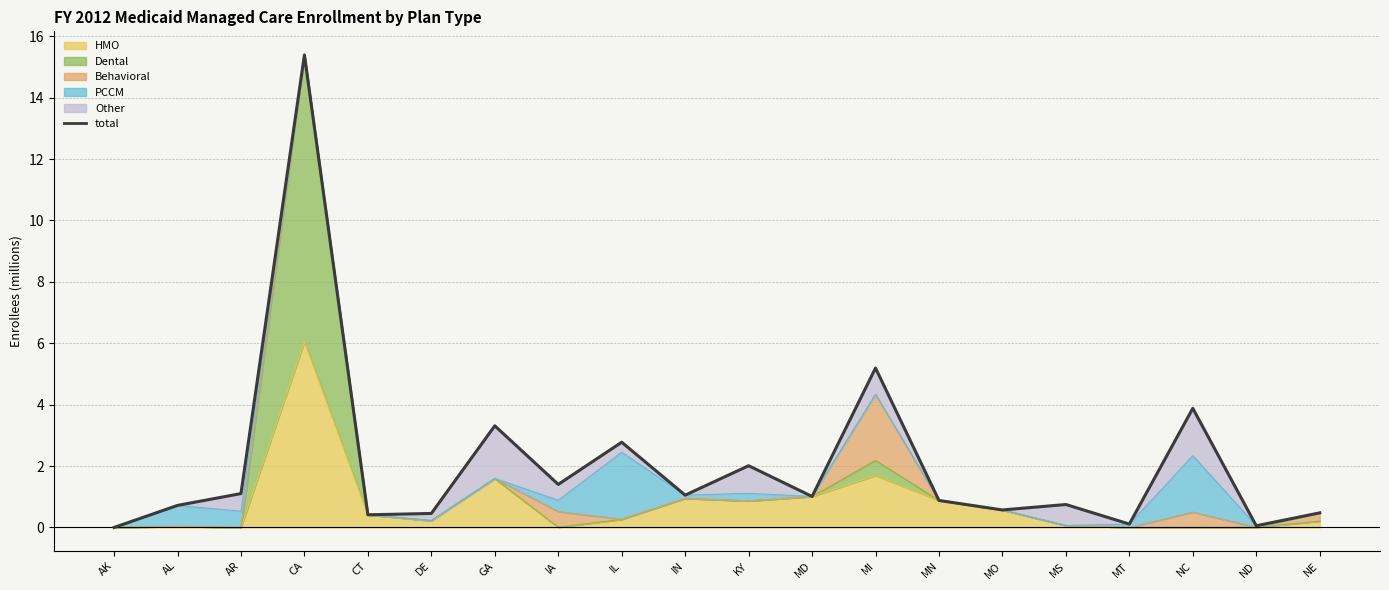

At which label does the data first exceed 1?

AR